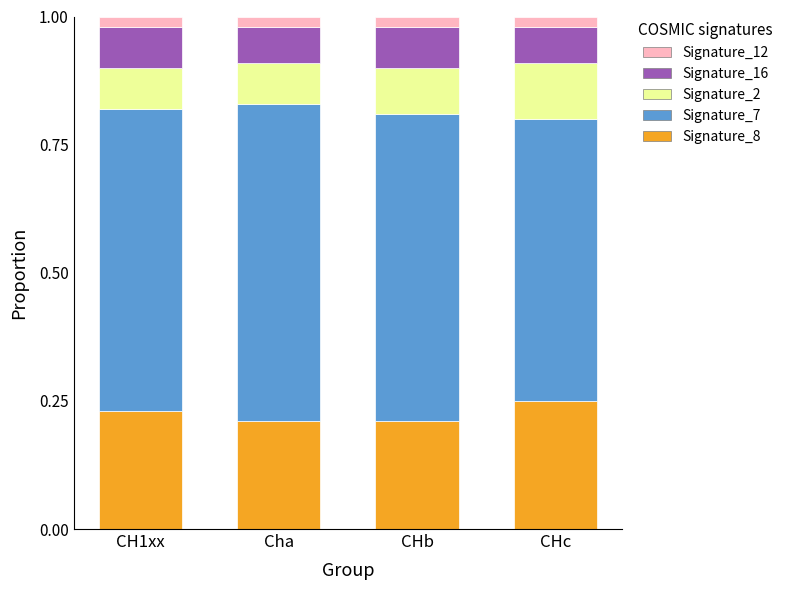

What is the total value across all series at Cha?

1.0